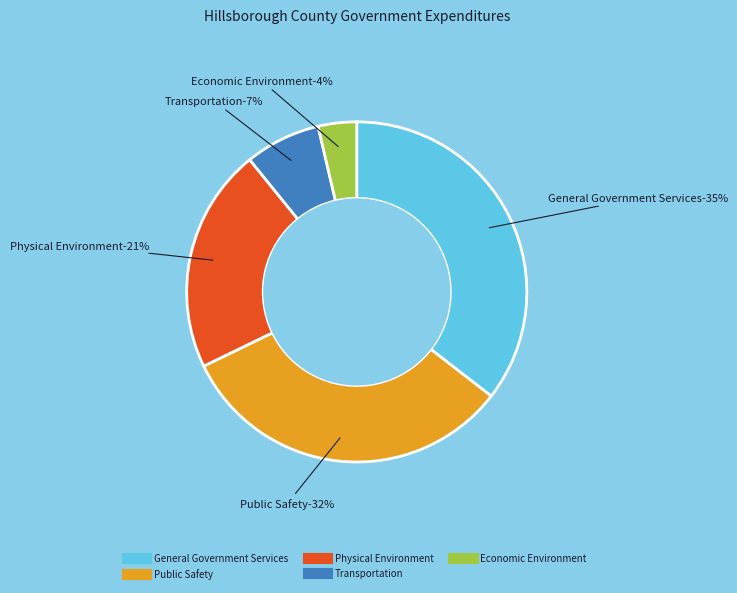

To the nearest percent, what is the average slice percentage?

20%